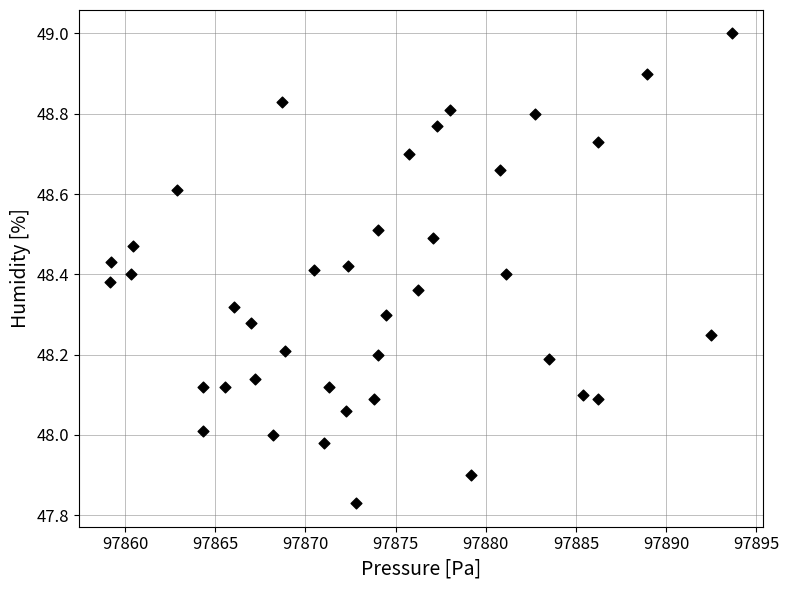

What is the range of X values (max minus min)?

34.5